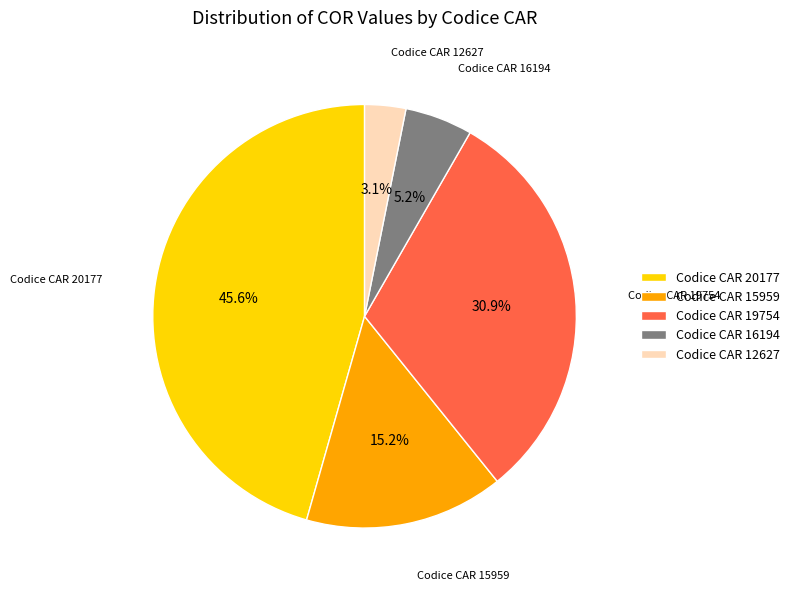

Between Codice CAR 19754 and Codice CAR 15959, which is larger?

Codice CAR 19754